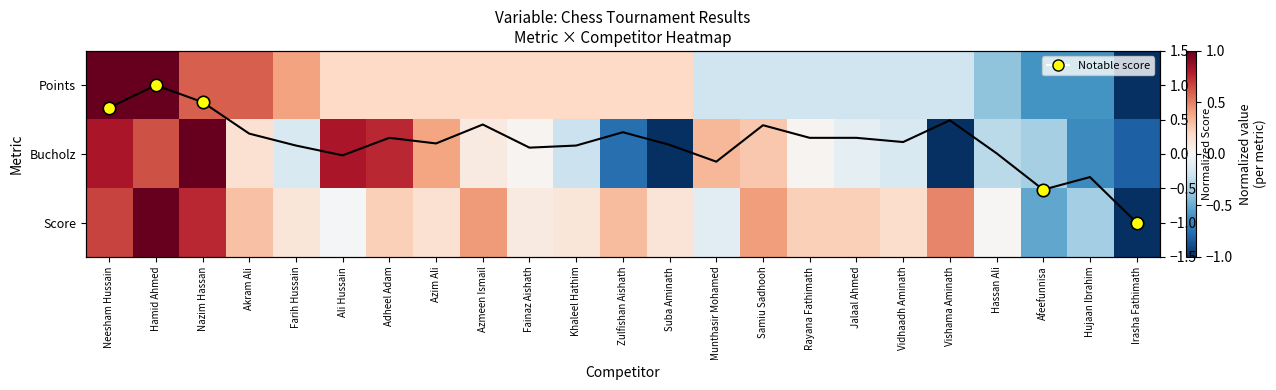

Is it true that Bucholz equals 0.0 at Fainaz Aishath?

True